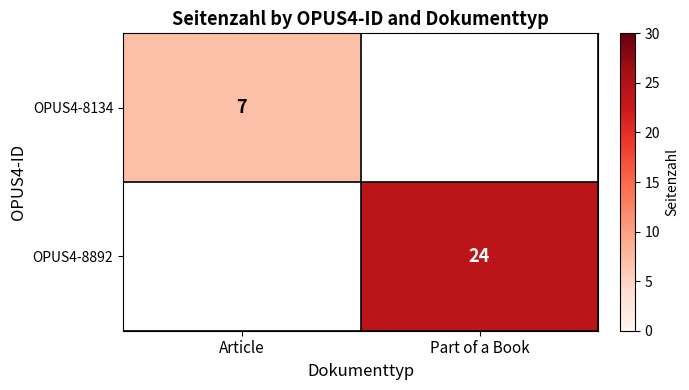

True or false: OPUS4-8892 has a value of 24 at Part of a Book.

True